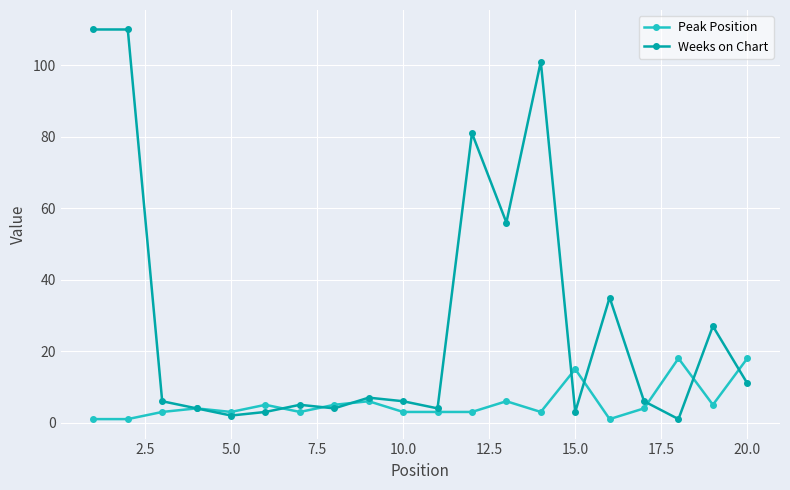

At how many categories does at least one series exceed 74?

4